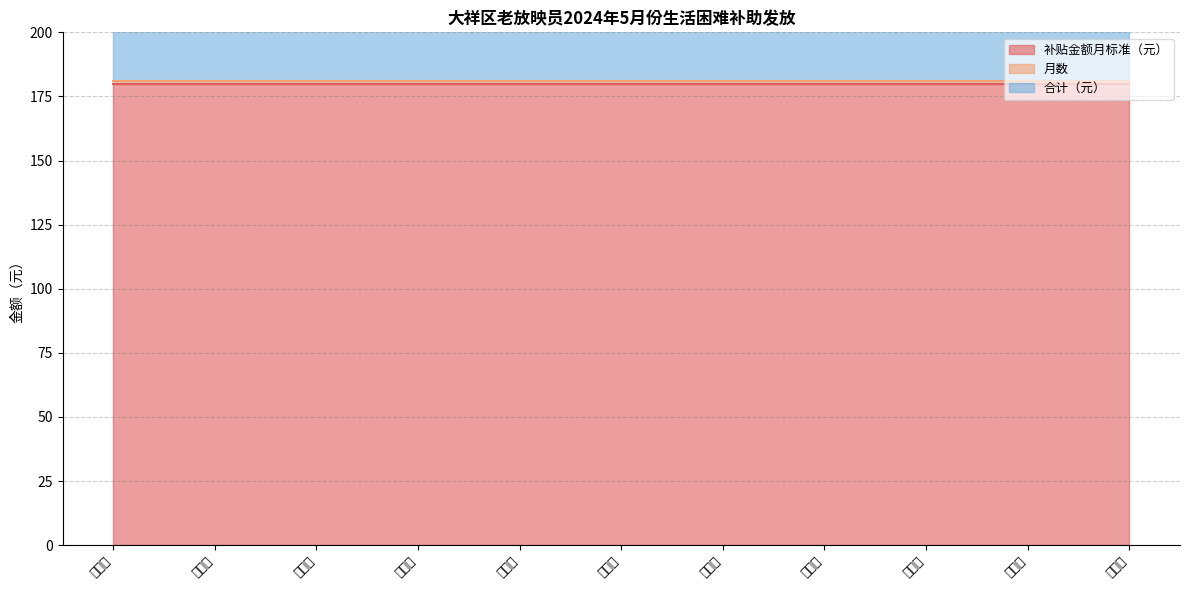

Read the 月数 value at 刘卫民.

1